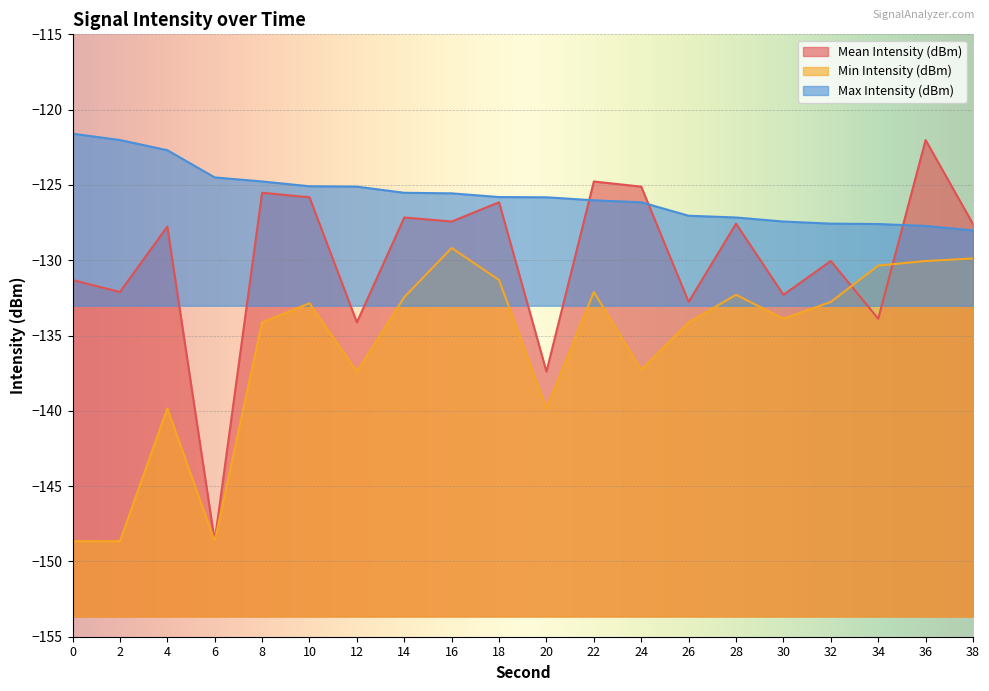

Rank the series by their average value, from highest to lowest.

Max Intensity (dBm), Mean Intensity (dBm), Min Intensity (dBm)